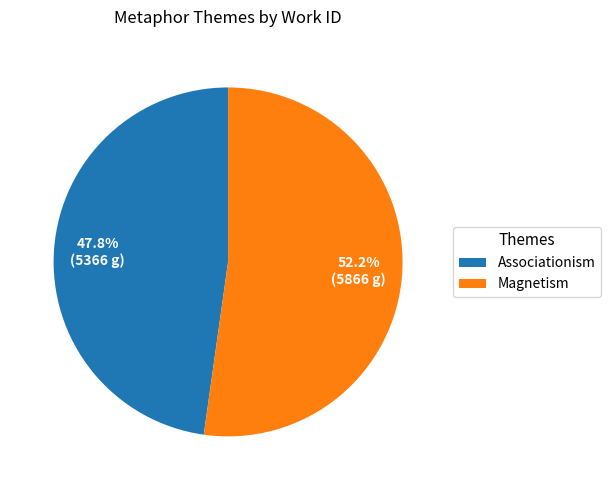

What portion of the pie excludes Magnetism?

47.8%